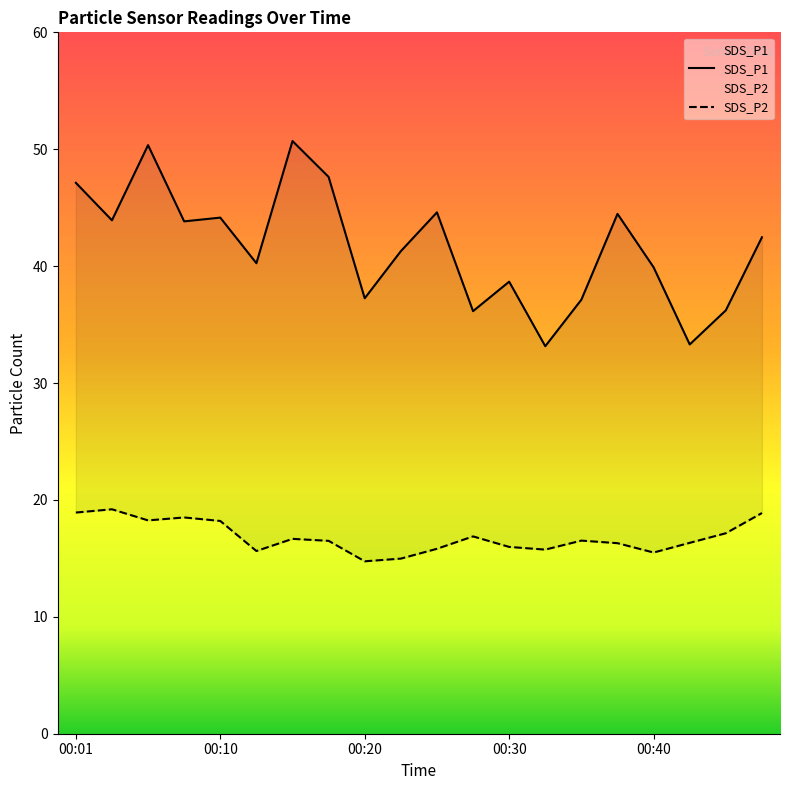

What is the minimum value for SDS_P1?

33.1